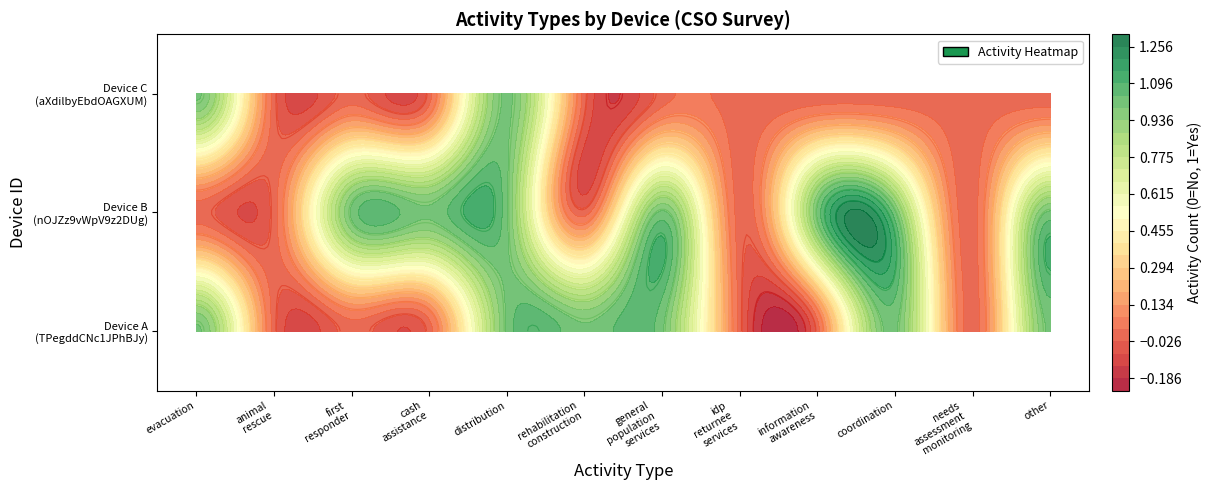

At how many categories does at least one series exceed 0?

9